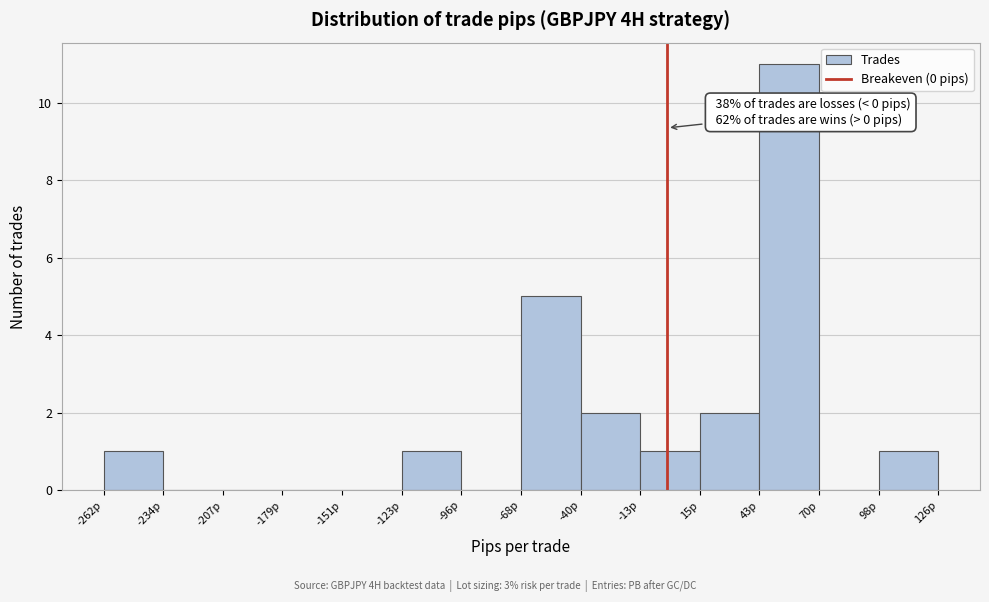

Over which range of the x-axis is the bar tallest?

45 to 70